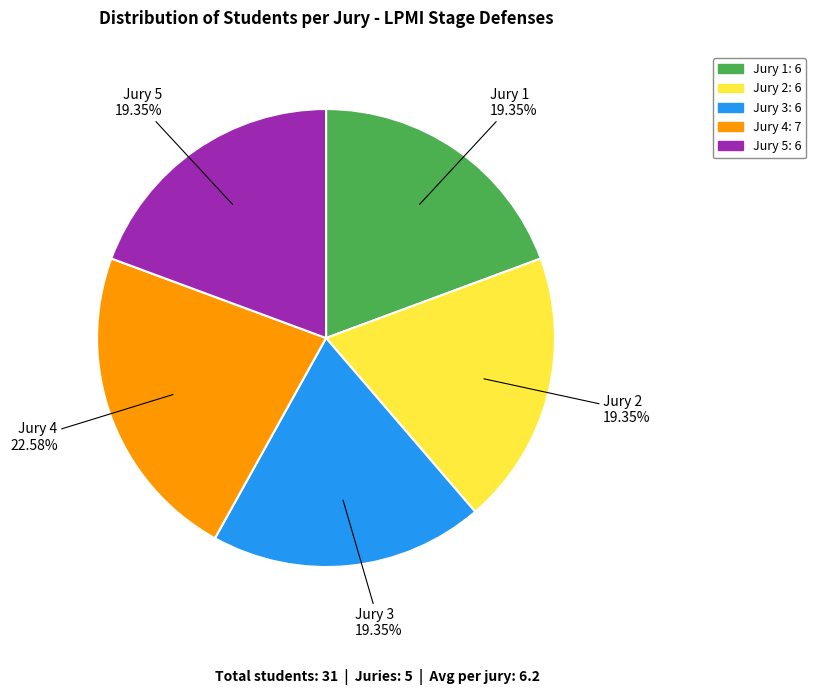

The Jury 4 slice represents 23% of the pie. True or false?

True